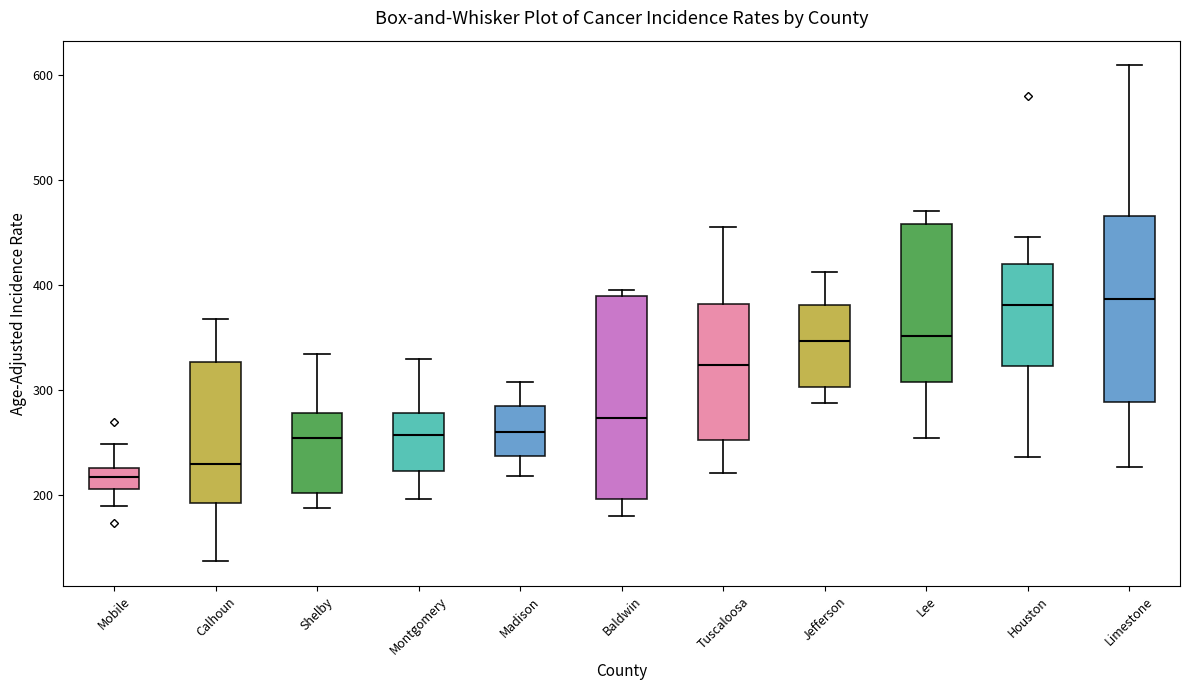

Reading left to right, read every box against the y-axis: the position of its median line, the range the box covers, and the ends of its whiskers. The values are not printed on the chart, so give them approximately, as read against the axis.

Mobile: median 220, box 210 to 230, whiskers 190 to 250
Calhoun: median 230, box 190 to 330, whiskers 140 to 370
Shelby: median 250, box 200 to 280, whiskers 190 to 330
Montgomery: median 260, box 220 to 280, whiskers 200 to 330
Madison: median 260, box 240 to 280, whiskers 220 to 310
Baldwin: median 270, box 200 to 390, whiskers 180 to 400
Tuscaloosa: median 320, box 250 to 380, whiskers 220 to 460
Jefferson: median 350, box 300 to 380, whiskers 290 to 410
Lee: median 350, box 310 to 460, whiskers 250 to 470
Houston: median 380, box 320 to 420, whiskers 240 to 450
Limestone: median 390, box 290 to 470, whiskers 230 to 610